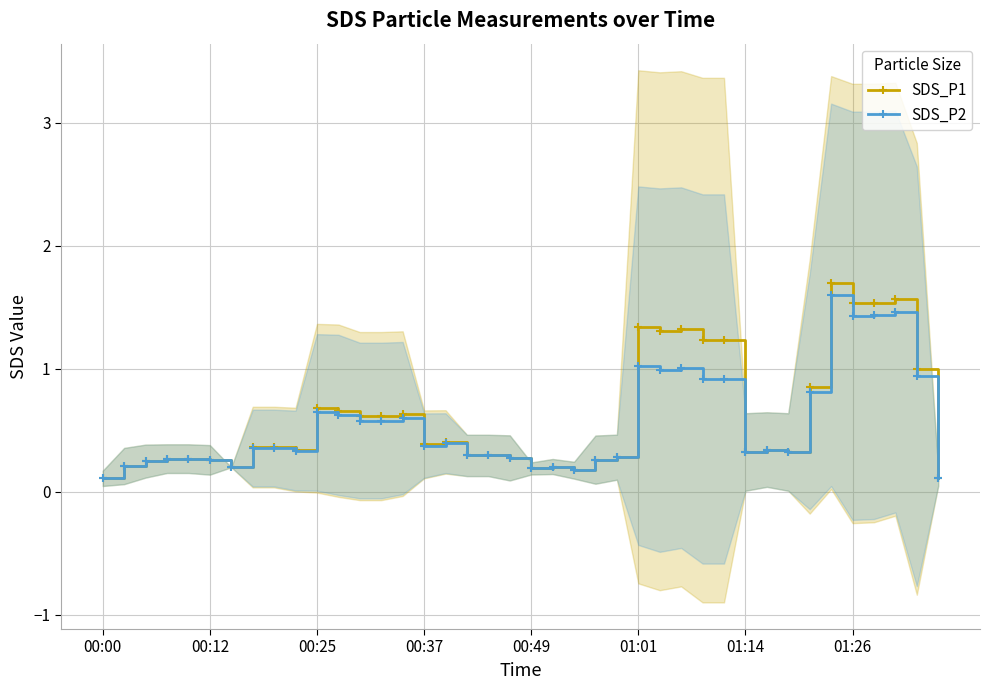

What is the value of the SDS_P1 point at the 35th from the left?

1.7